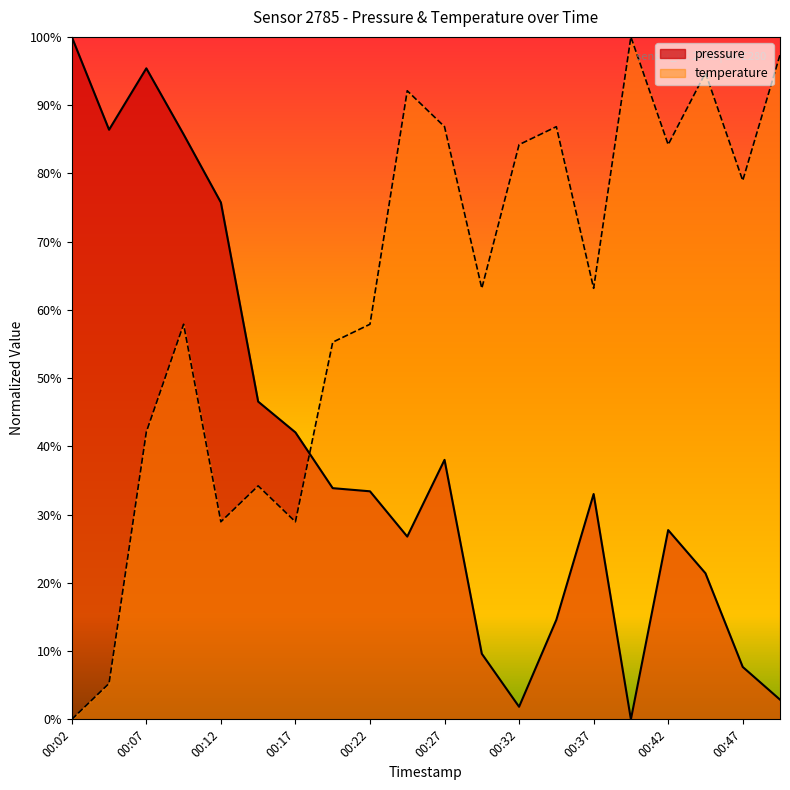

Which series has the largest total across all categories?

temperature